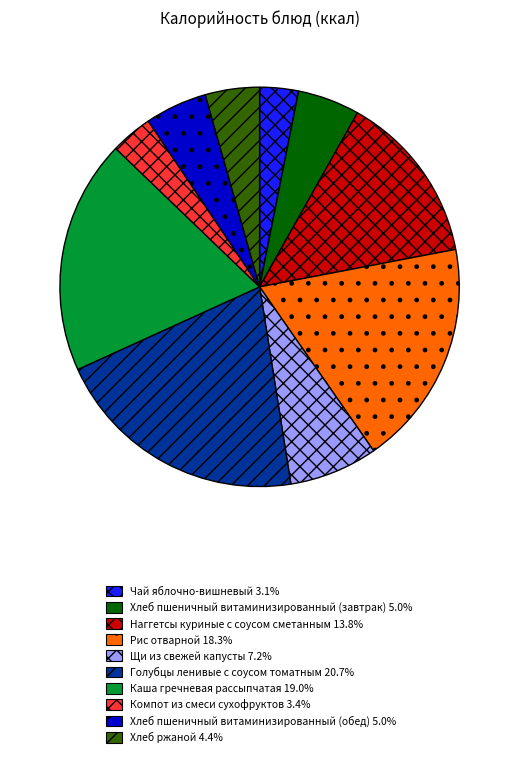

Approximately how many times larger is the value at Рис отварной 18.3% compared to Голубцы ленивые с соусом томатным 20.7%?

0.9